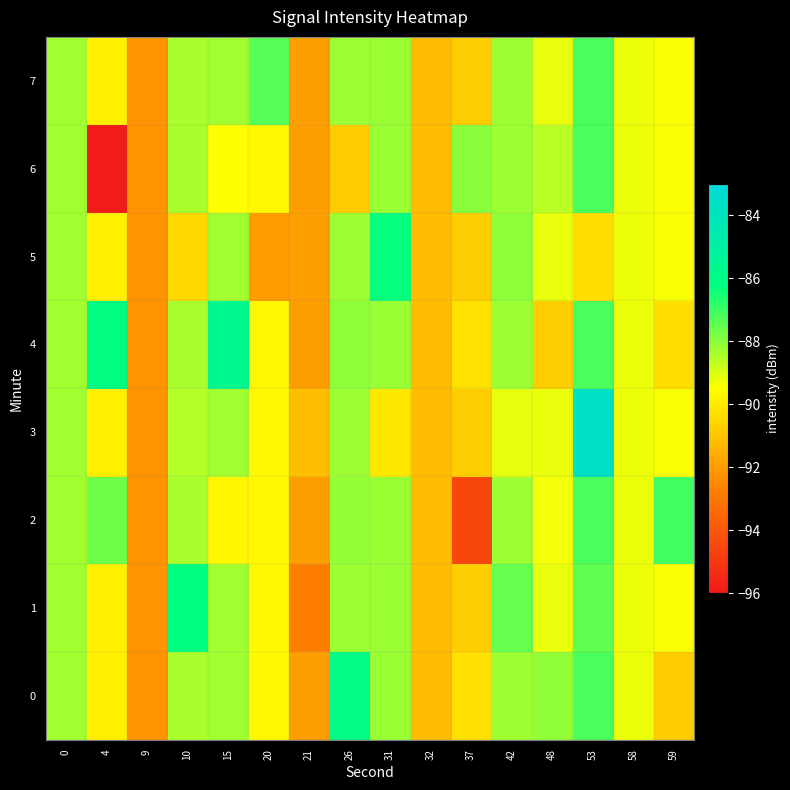

Between 53 and 42, which is larger?

53